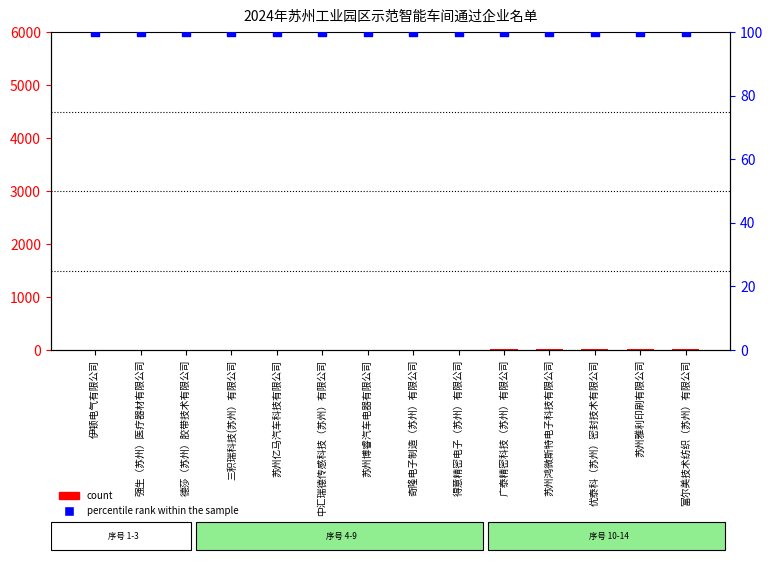

Which series has the largest total across all categories?

percentile rank within the sample